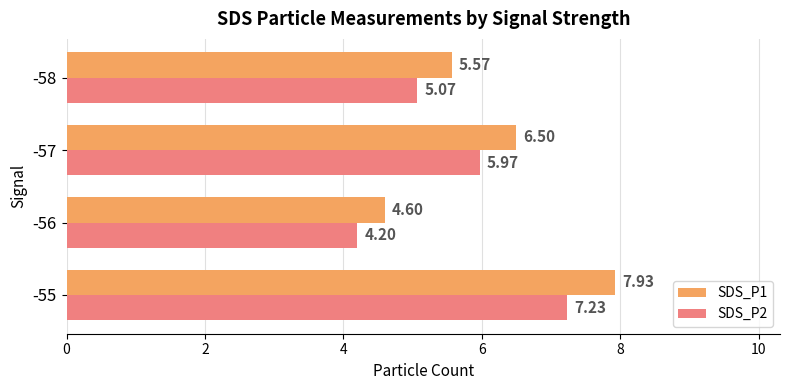

Which category has the lowest value in the SDS_P1 series?

-56